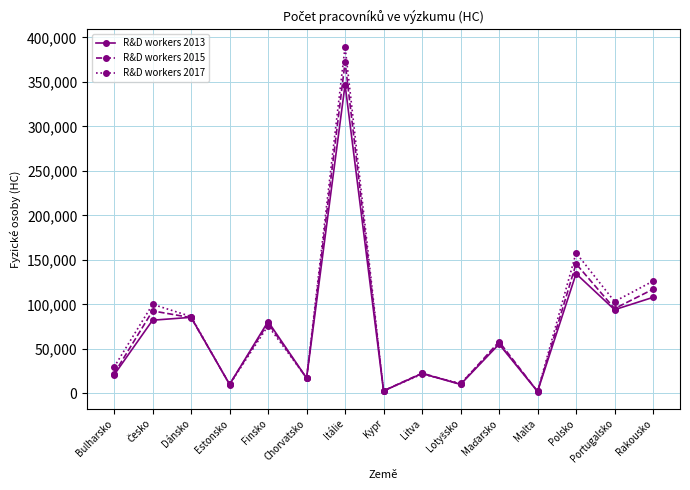

What is the total value across all series at Dánsko?

257071